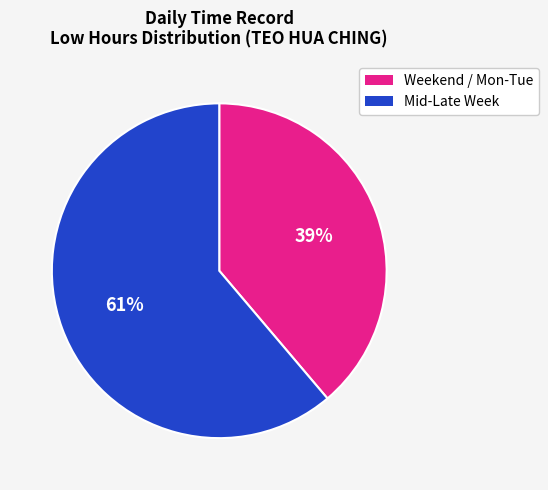

To the nearest percent, what is the difference between the largest and smallest slice percentages?

22%